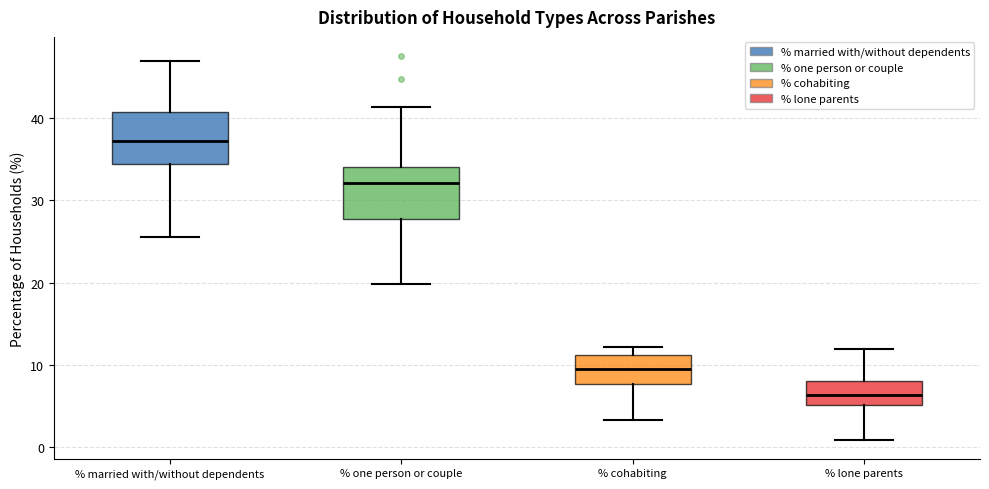

Reading left to right, read every box against the y-axis: the position of its median line, the range the box covers, and the ends of its whiskers. The values are not printed on the chart, so give them approximately, as read against the axis.

% married with/without dependents: median 37, box 34 to 41, whiskers 25 to 47
% one person or couple: median 32, box 28 to 34, whiskers 20 to 41
% cohabiting: median 9, box 8 to 11, whiskers 3 to 12
% lone parents: median 6, box 5 to 8, whiskers 1 to 12